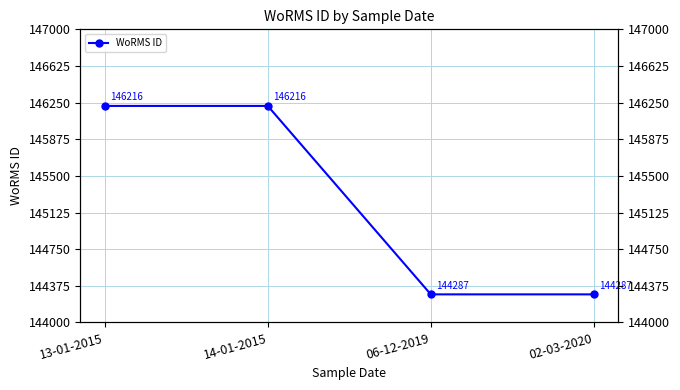

Read the value at 06-12-2019, to the nearest 10.

144290